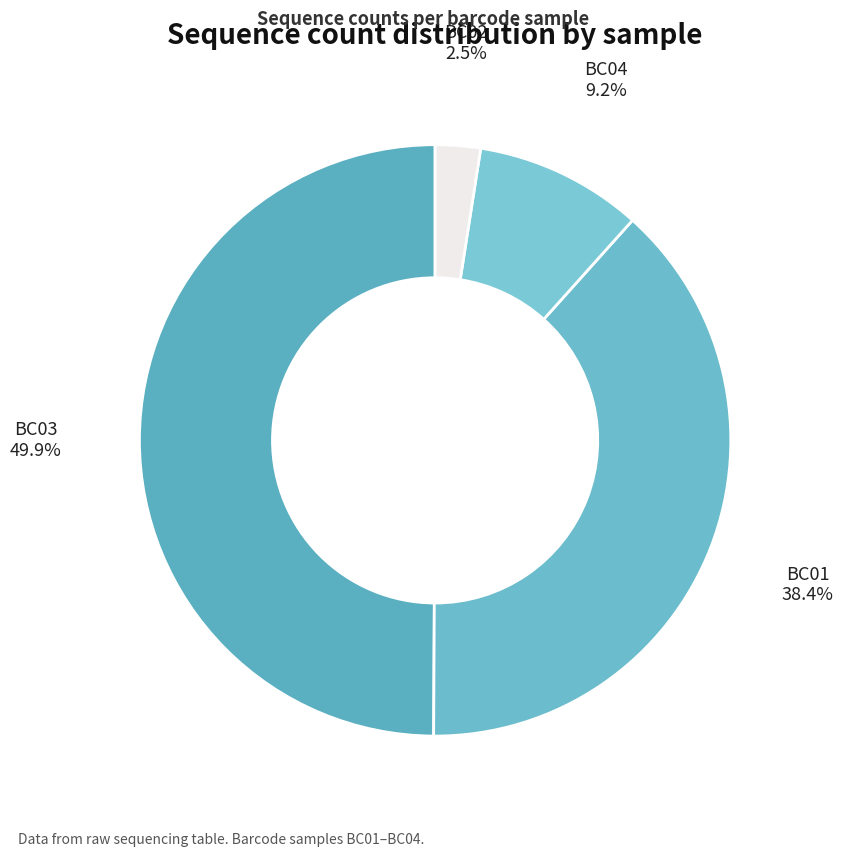

To the nearest percent, what is the difference between the largest and smallest slice percentages?

47%